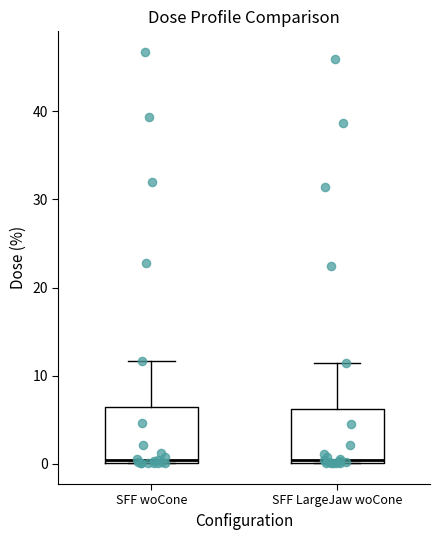

Reading left to right, transcribe this box plot: for each box, give where its median line is, the range the box spans, and where its two whiskers end, as read against the y-axis. The values are not printed on the chart, so give them approximately, as read against the axis.

SFF woCone: median 0 (just above the box's lower edge), box 0 to 6, whiskers 0 to 12
SFF LargeJaw woCone: median 0 (just above the box's lower edge), box 0 to 6, whiskers 0 to 11